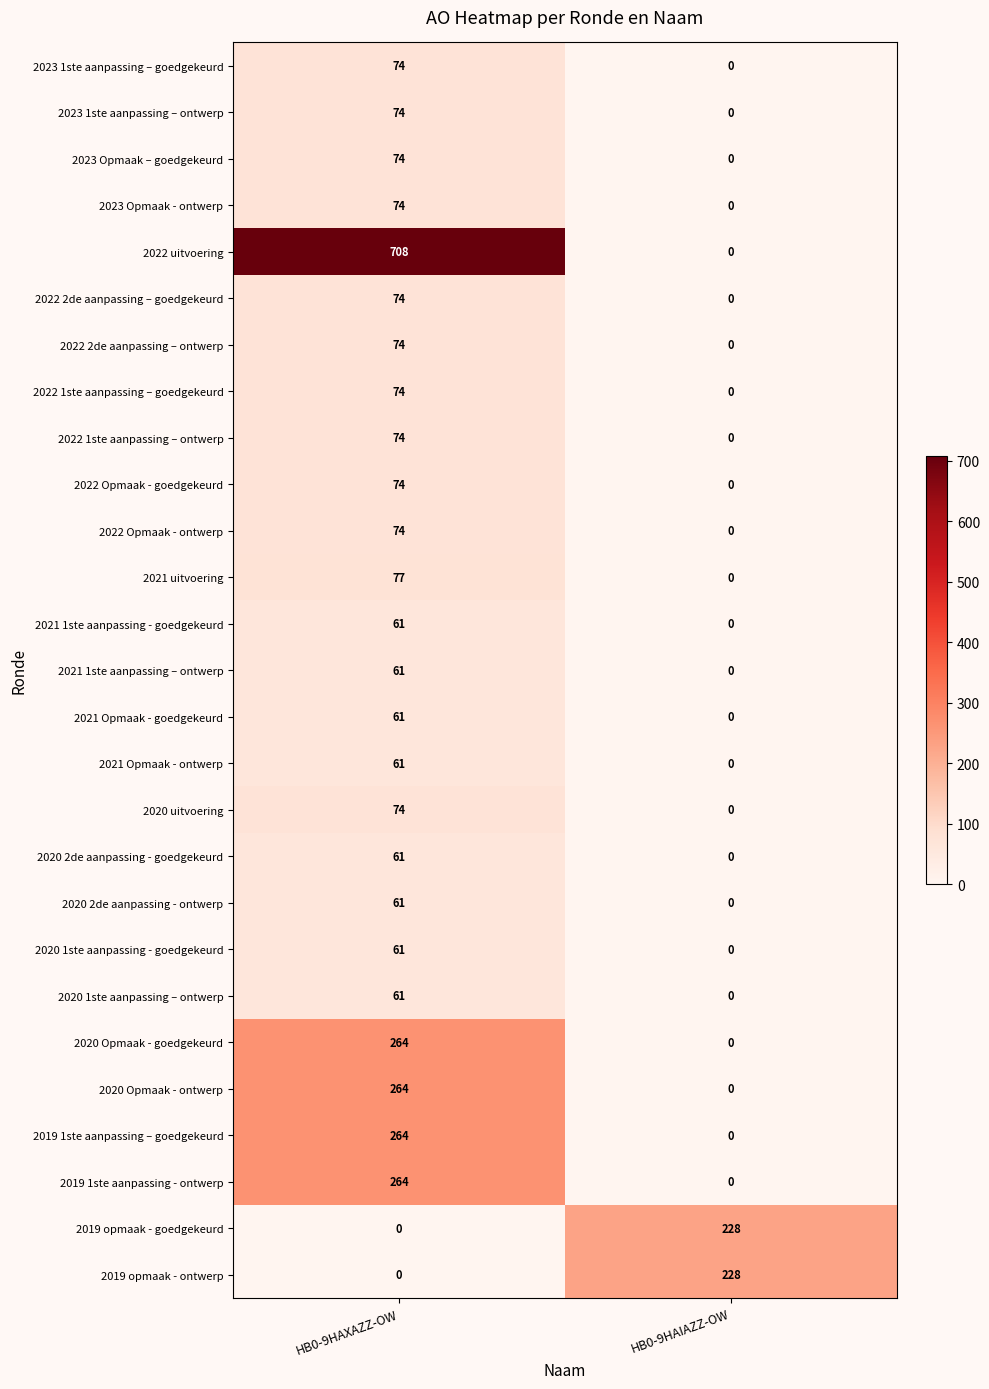

How many values in 2019 opmaak - ontwerp are above zero?

1